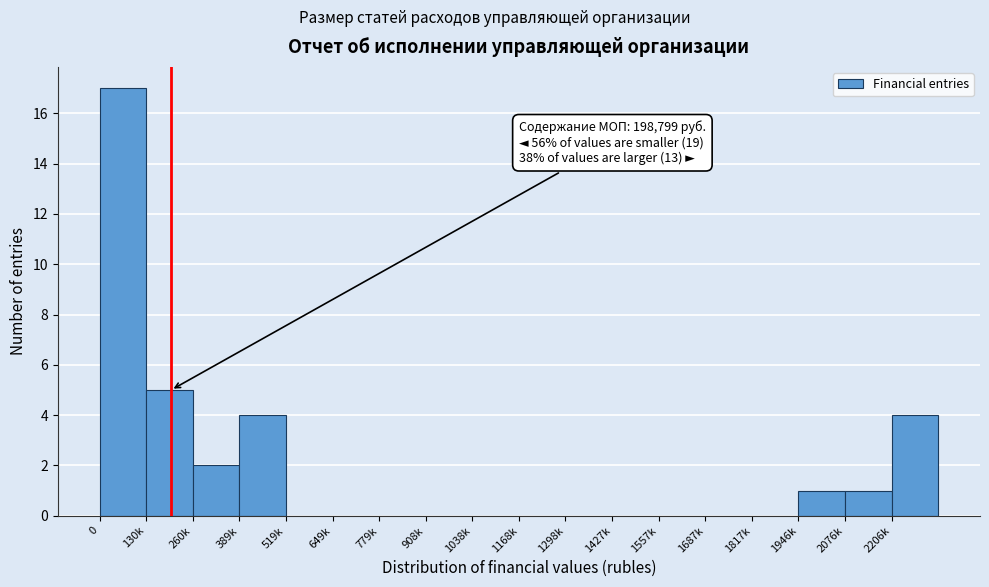

What is the maximum value shown in the chart?

17